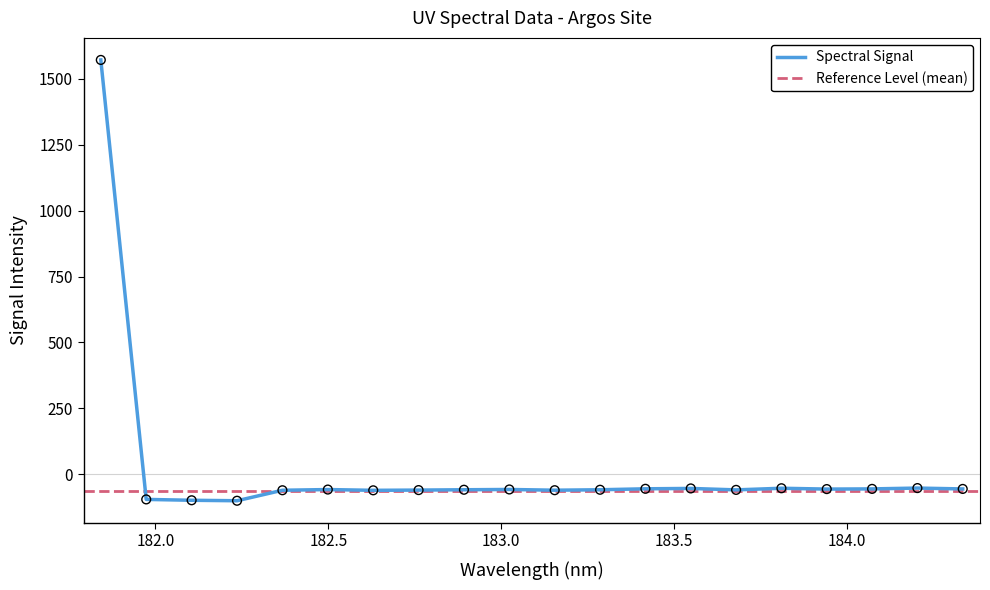

What is the lowest value of the Spectral Signal series?

-100.2